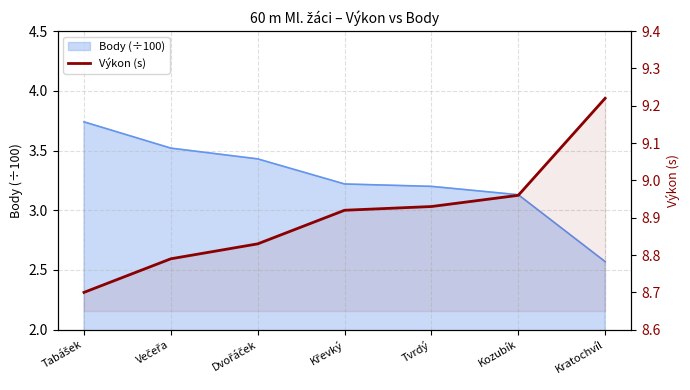

Which category has the lowest value across all series?

Tabášek